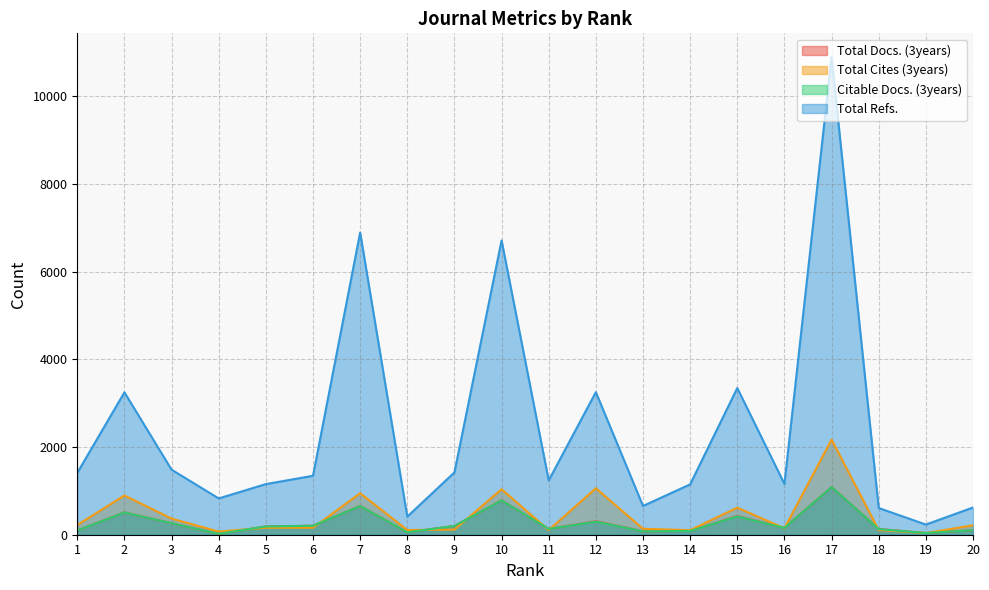

What is the difference between the Total Cites (3years) values at 10 and 5?

878